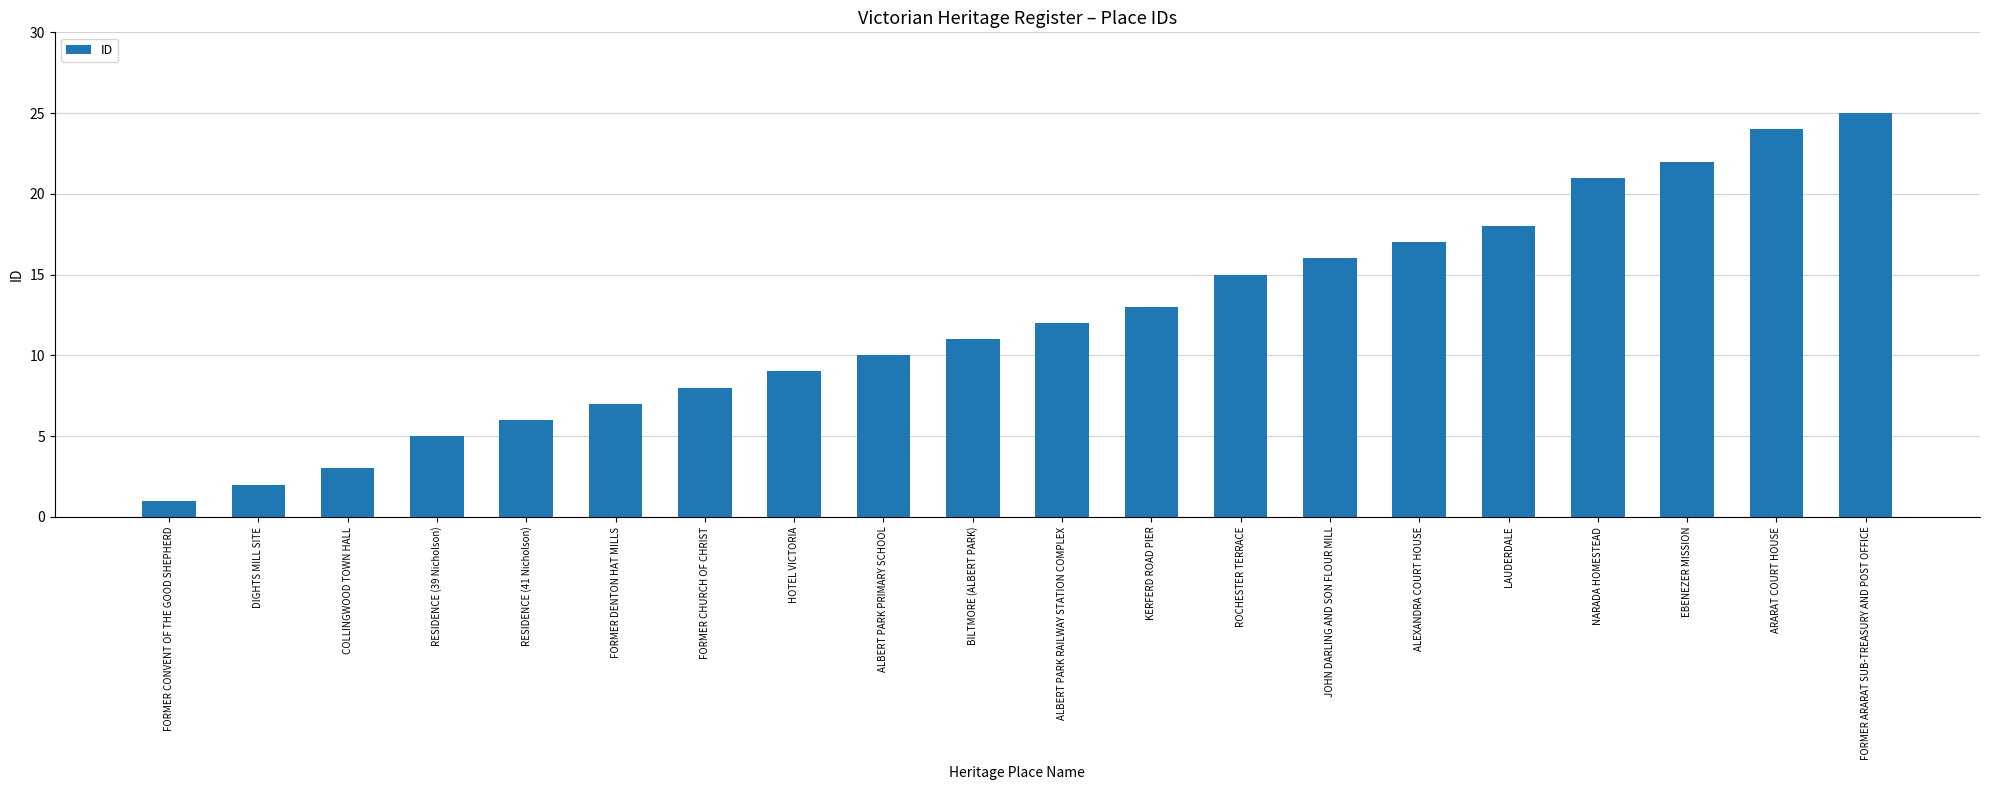

What is the sum of the values at ALEXANDRA COURT HOUSE and FORMER DENTON HAT MILLS?

24